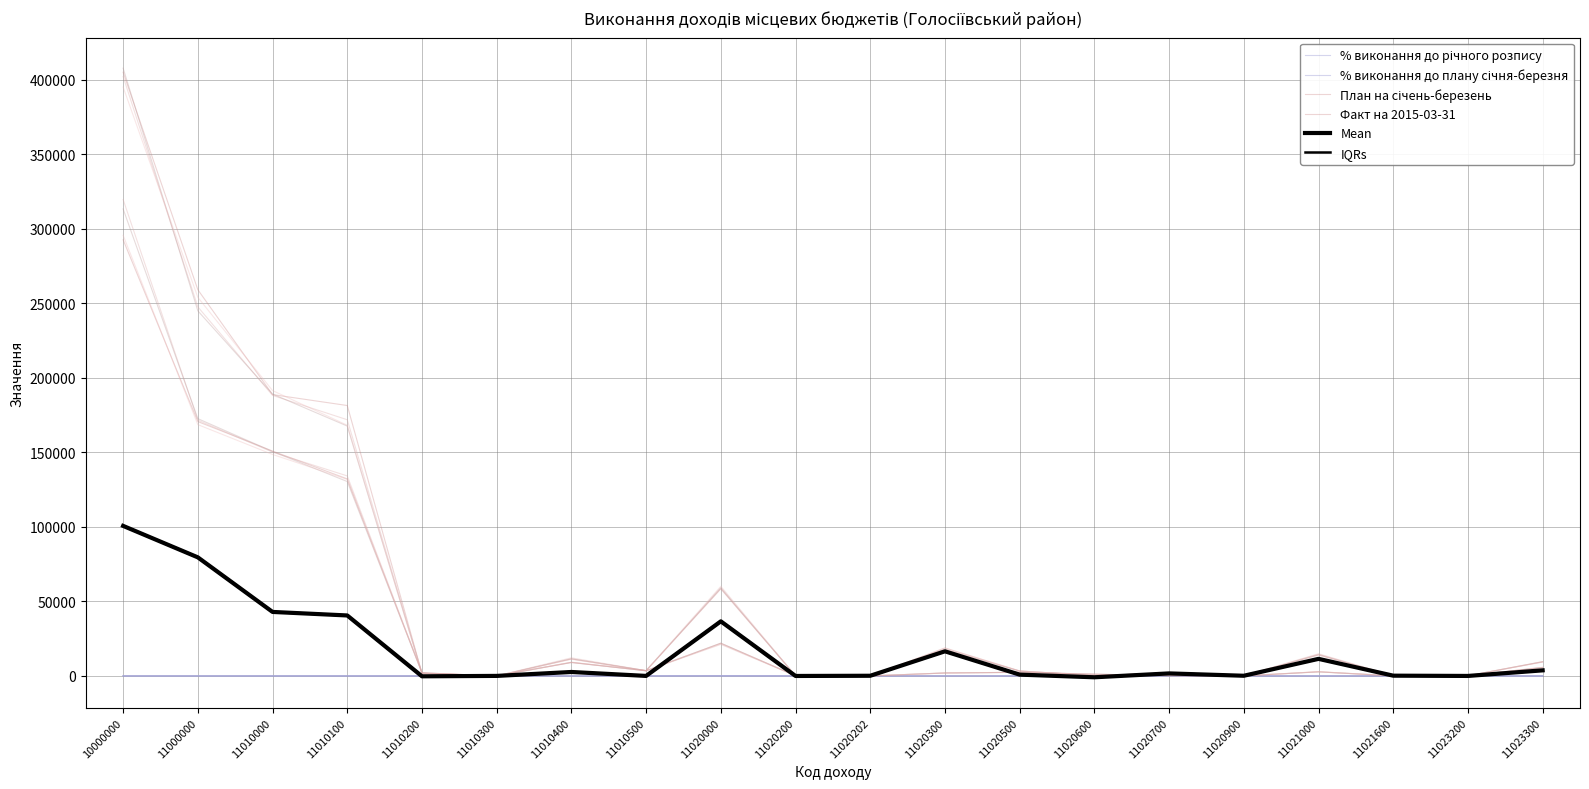

The value of План на січень-березень at 11010100 is 132129.5. True or false?

True